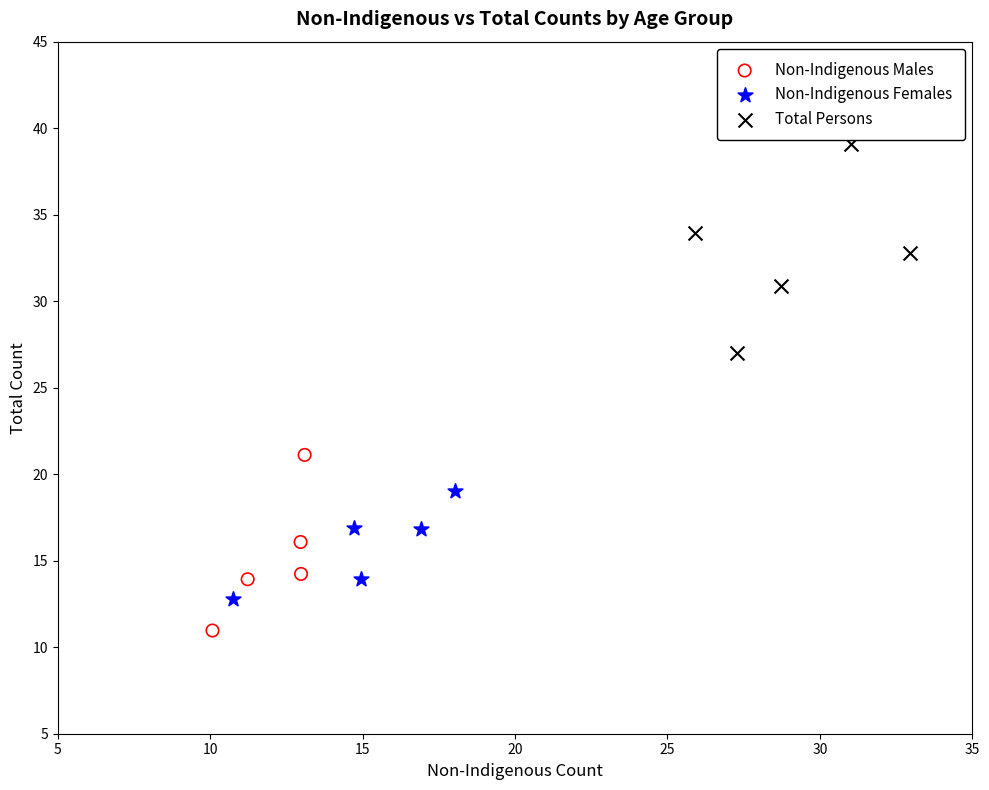

Which series has the largest Y range (max minus min)?

Total Persons